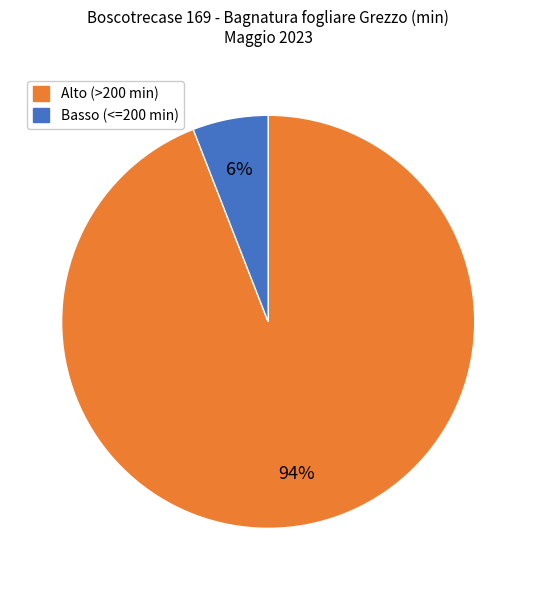

What is the largest slice in the pie chart?

Alto (>200 min)